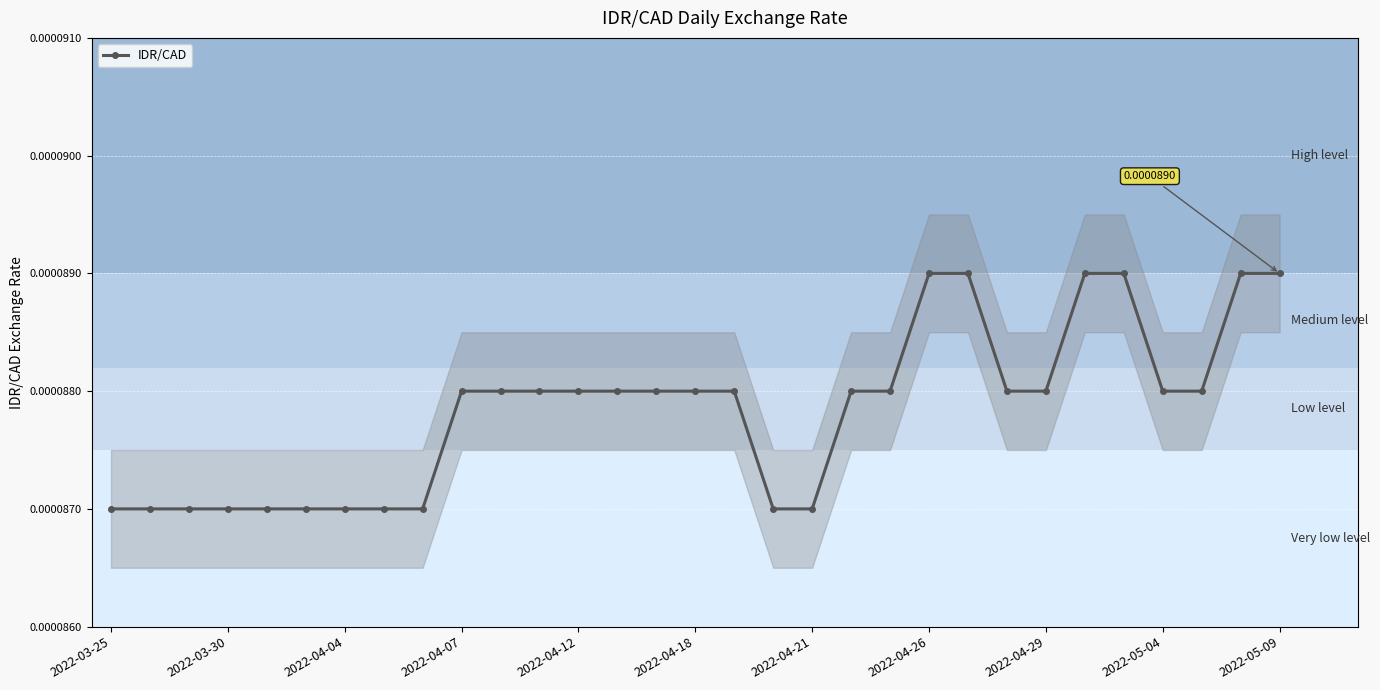

How many lines are shown in the chart?

1